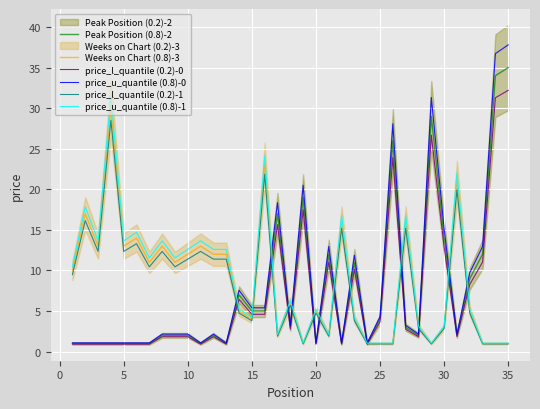

What is the maximum value shown in the chart?

37.8